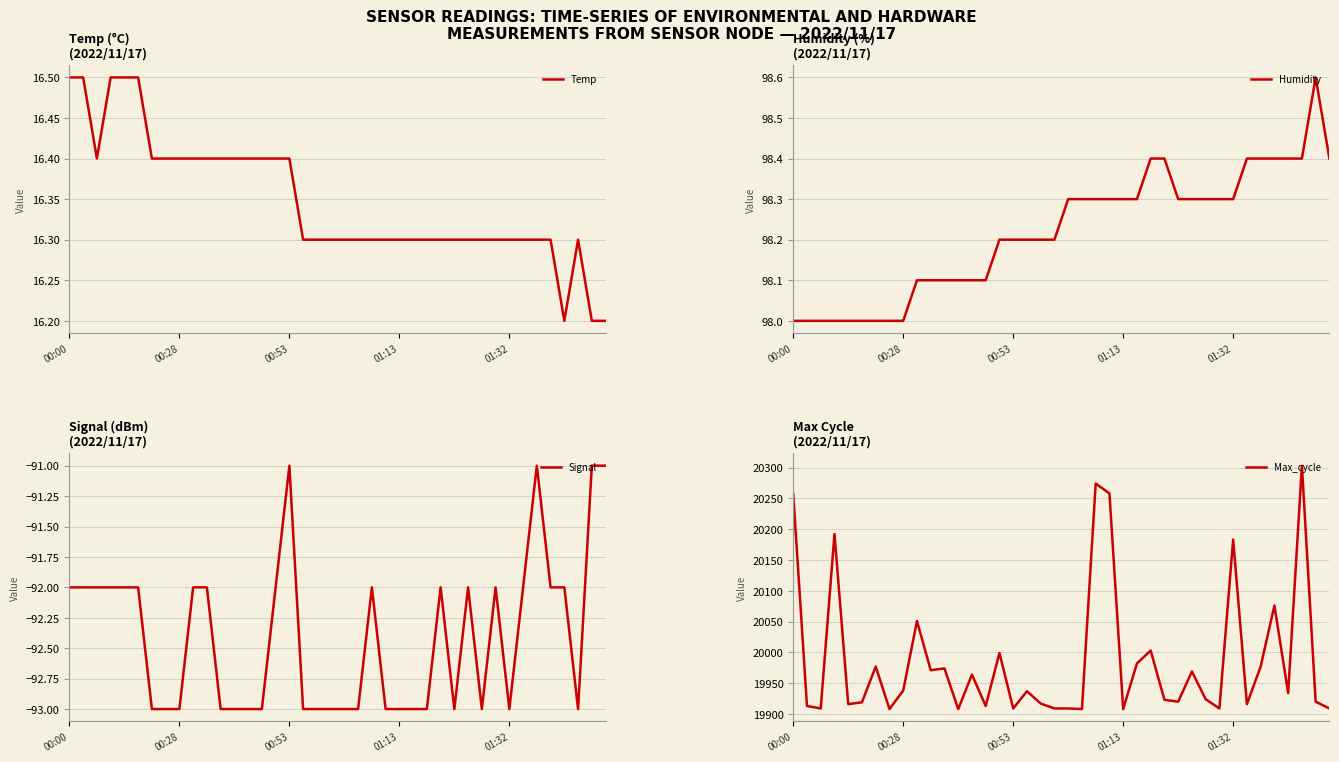

How many interior local peaks does the Humidity series have?

1